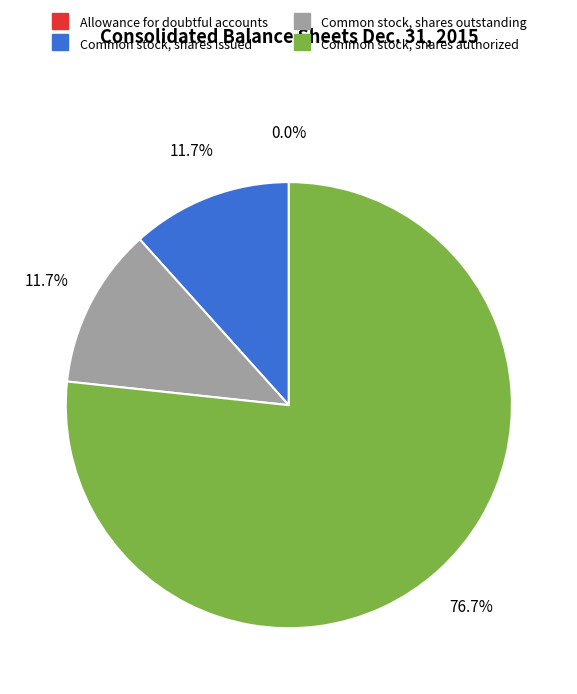

To the nearest percent, what portion does Common stock, shares issued represent?

12%